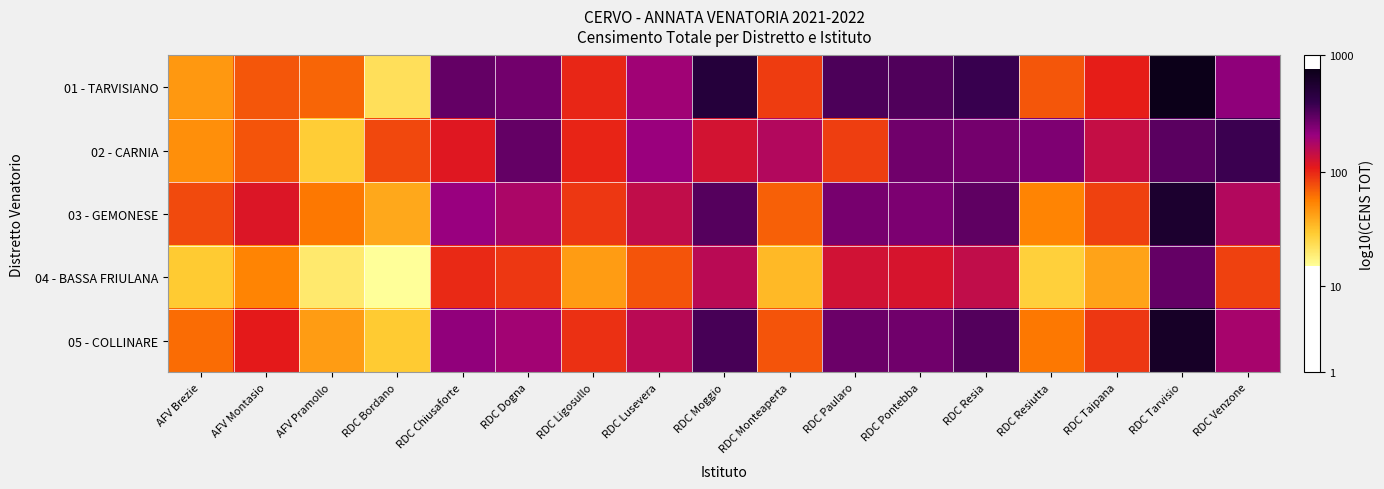

What is the total value across all series at RDC Dogna?

11.4